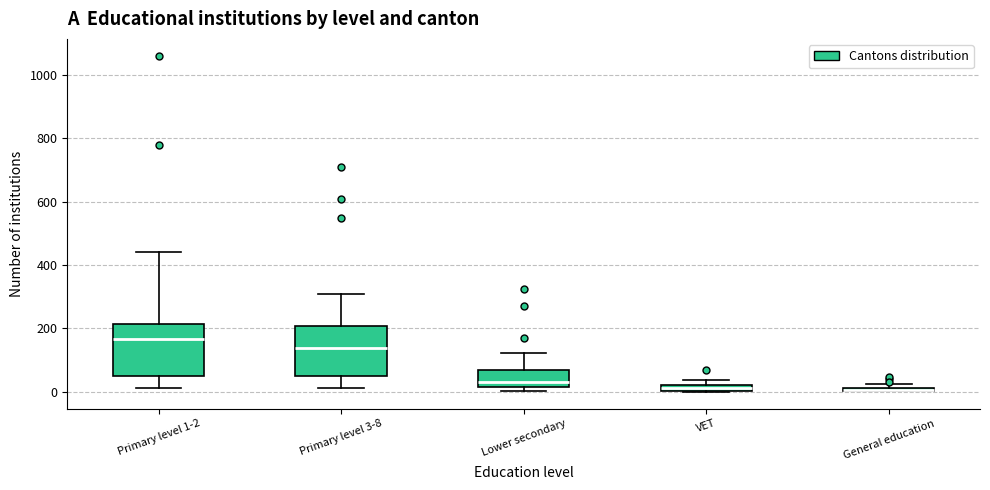

Where is the lower edge of the box for General education on the y-axis? The values are not printed on the chart, so give them approximately, as read against the axis.

0